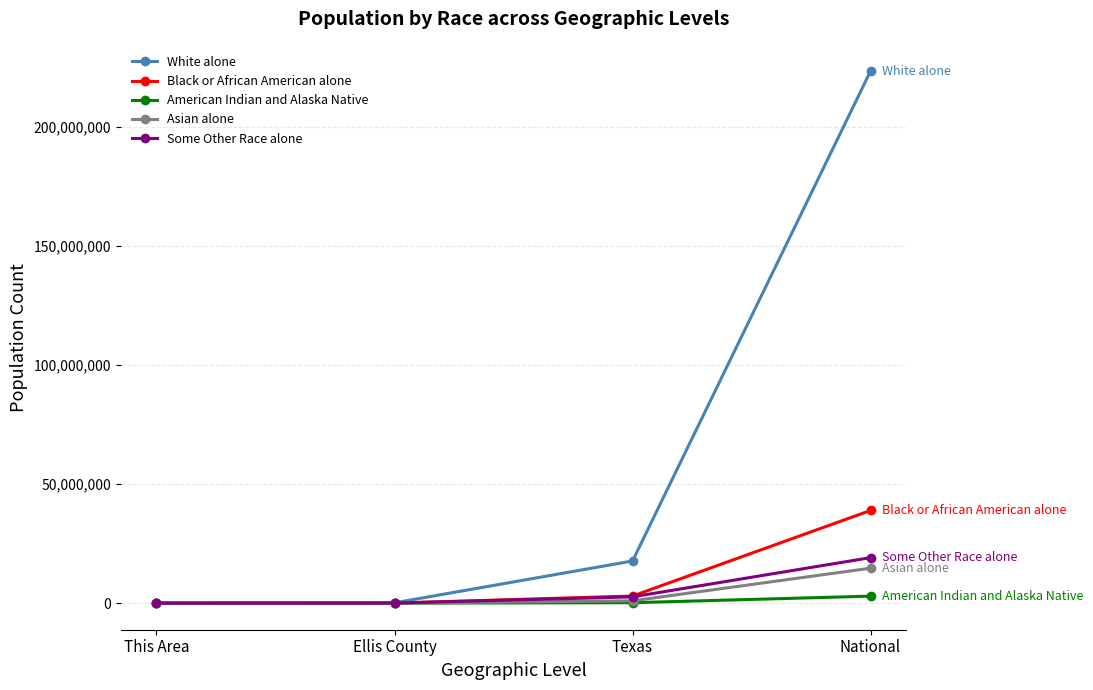

How many data points in Black or African American alone are less than 2979598?

2